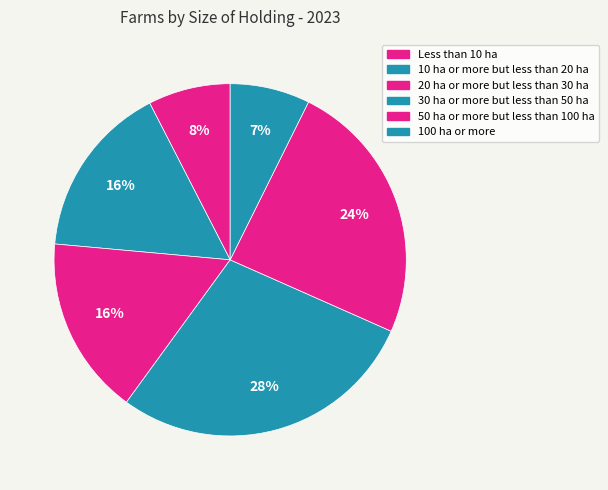

To the nearest percent, what is the average slice percentage?

17%